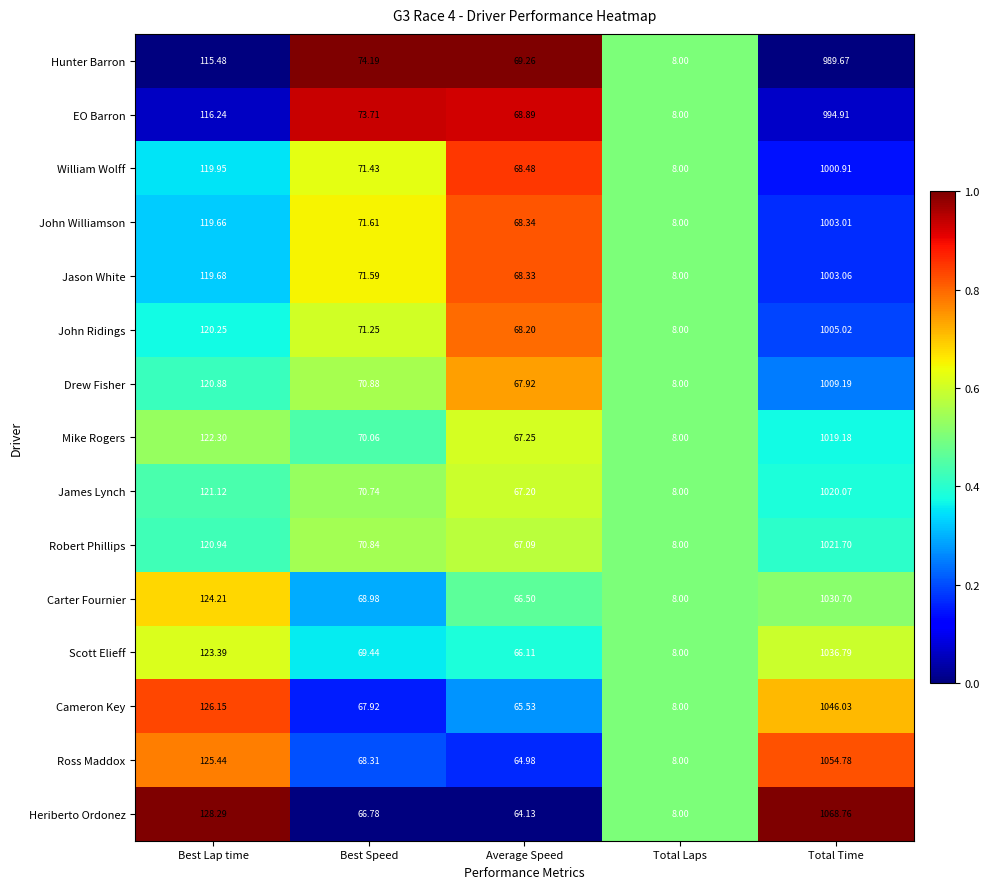

Rank the categories by John Ridings value from highest to lowest.

Total Time, Best Lap time, Best Speed, Average Speed, Total Laps